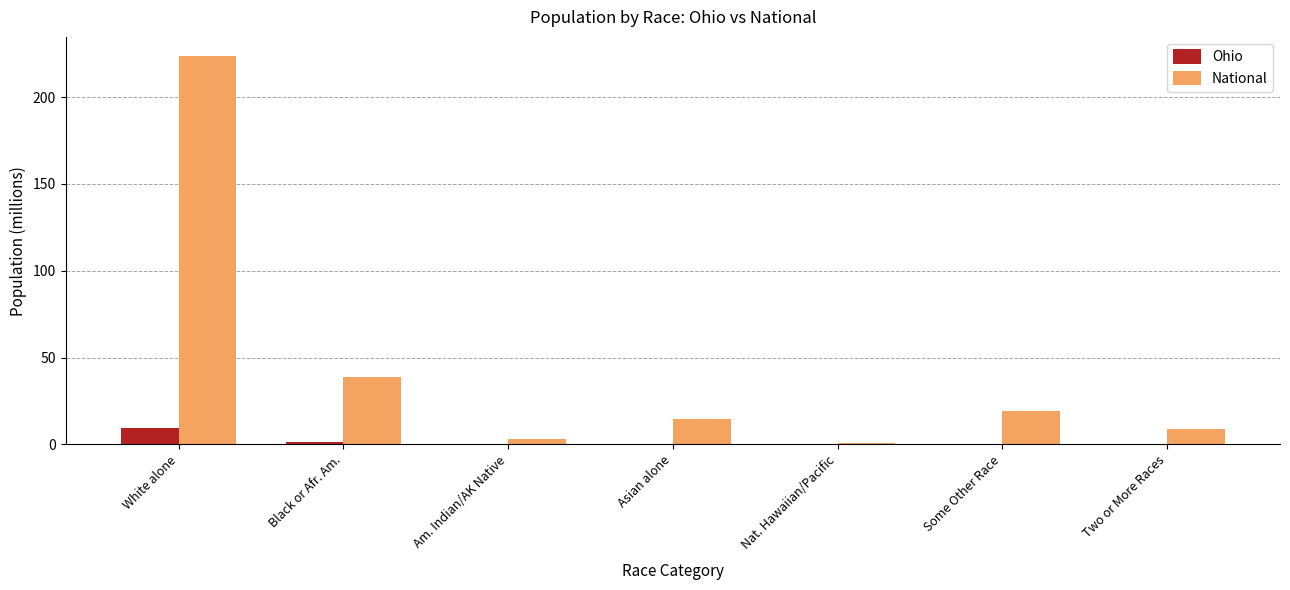

What is the average value of the National series?

44.1